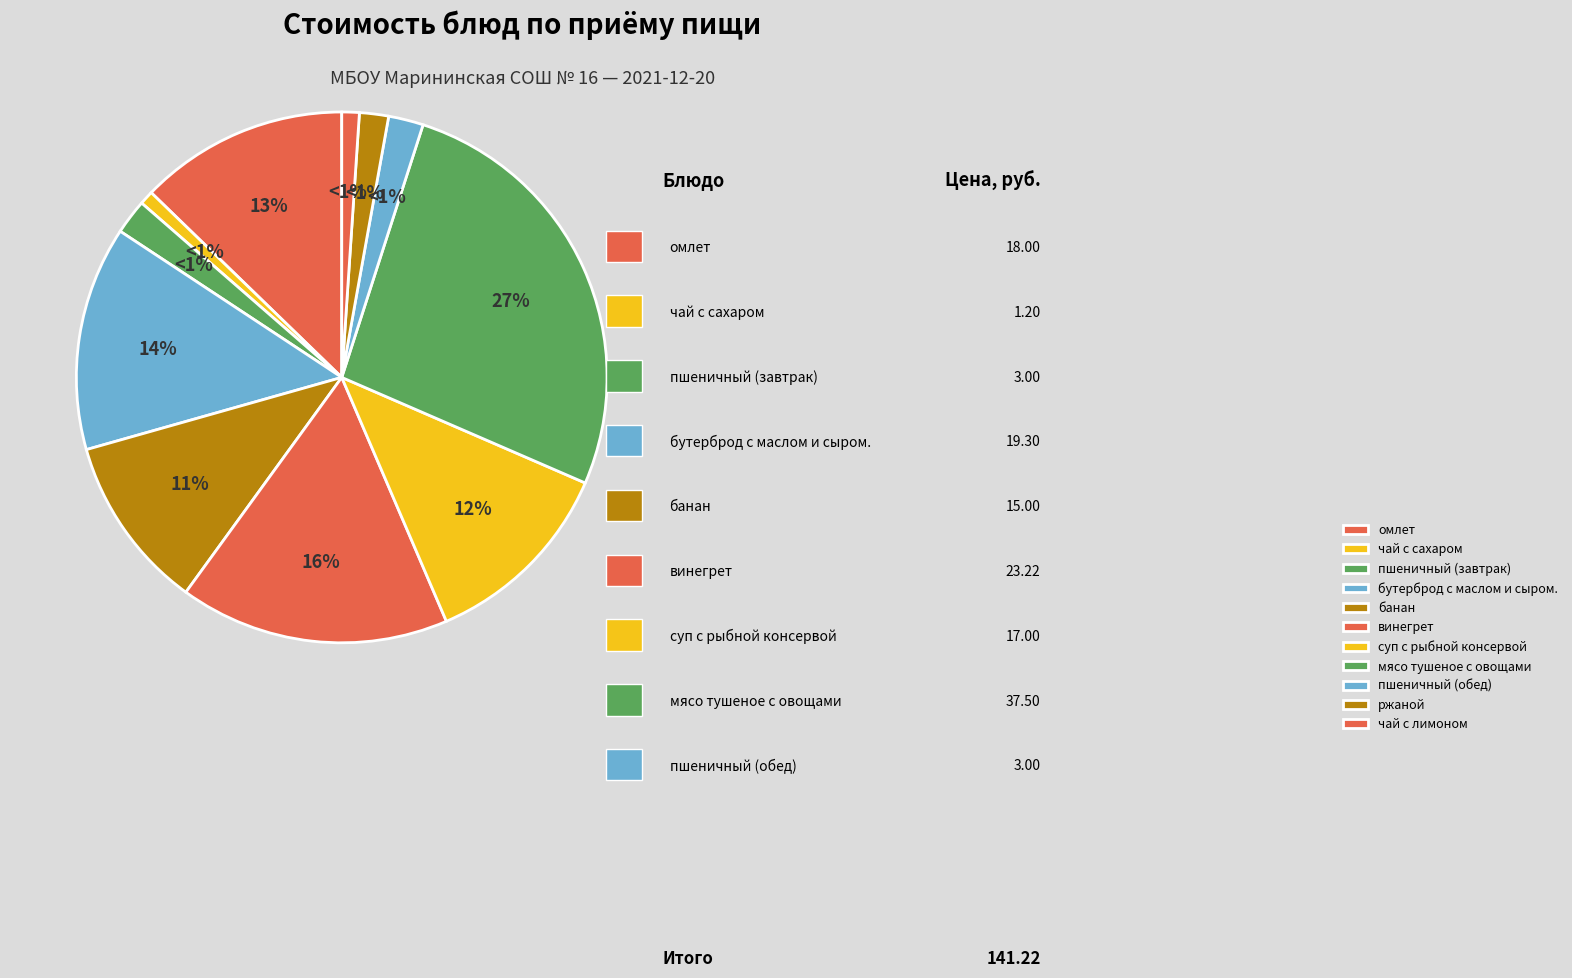

Combined, what portion of the pie is омлет and мясо тушеное с овощами?

39.3%